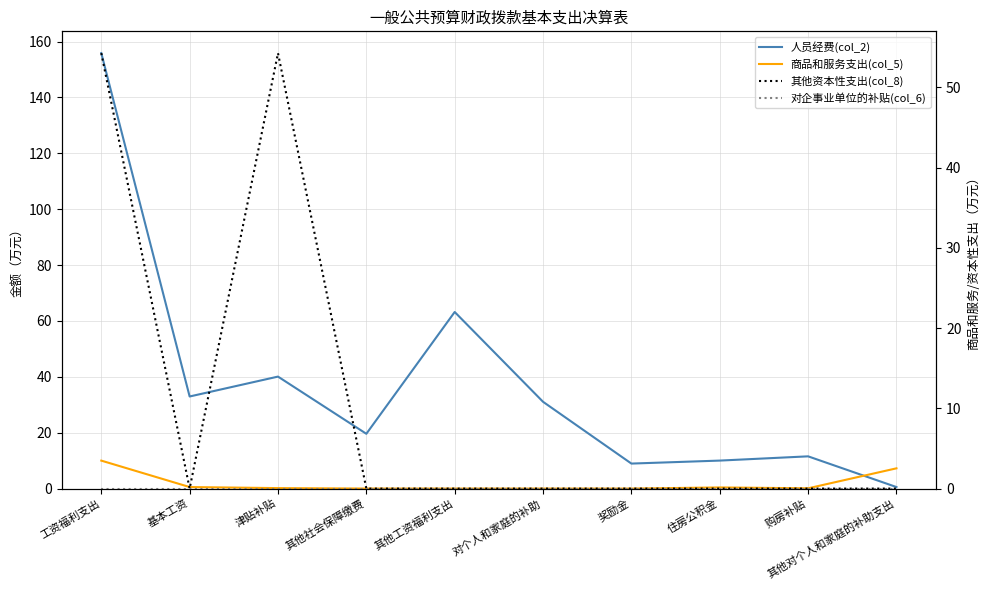

True or false: 人员经费(col_2) has a value of 40.1 at 津贴补贴.

True